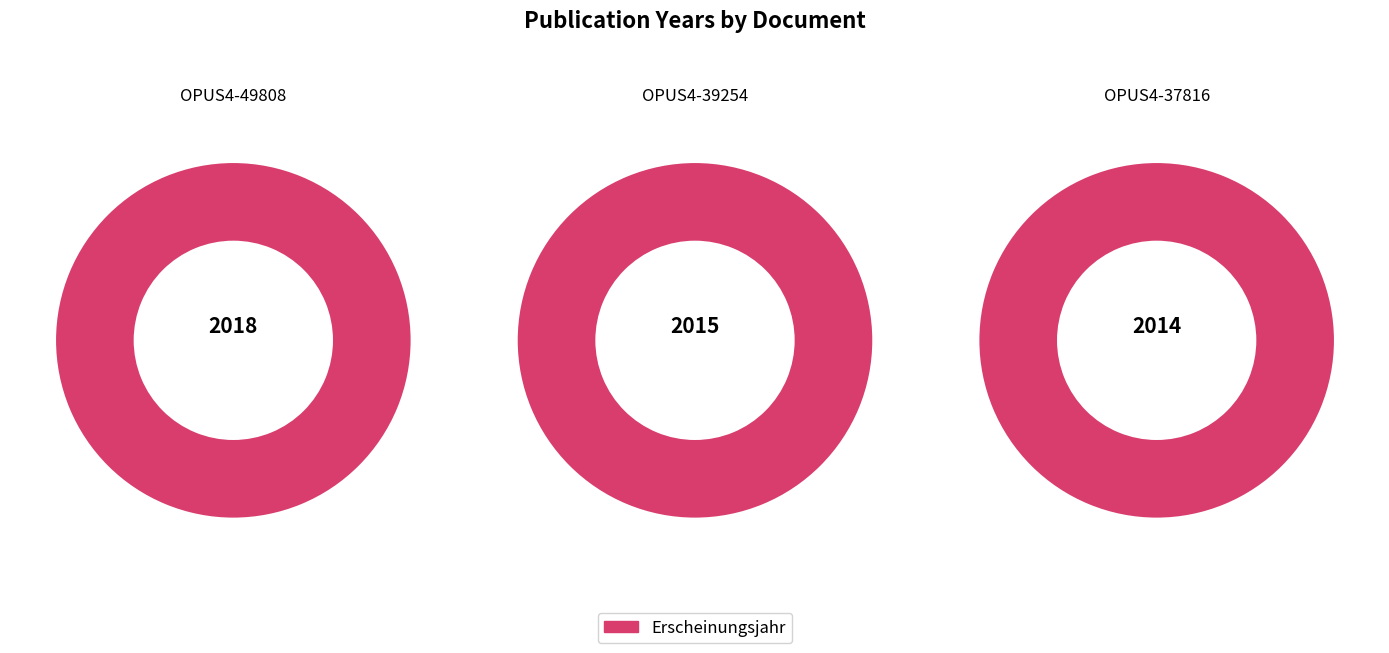

Which has a higher value, OPUS4-39254 or OPUS4-37816?

OPUS4-39254